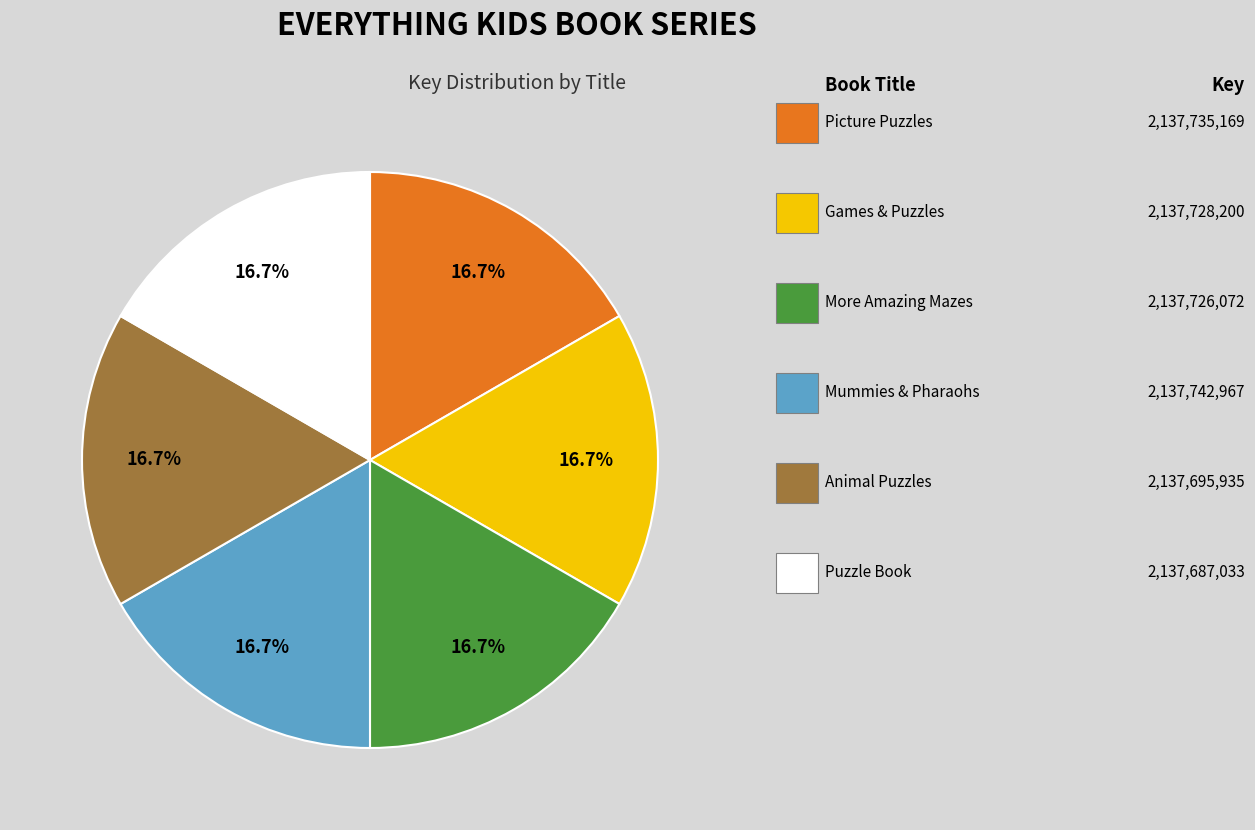

Count the number of slices in the pie.

6